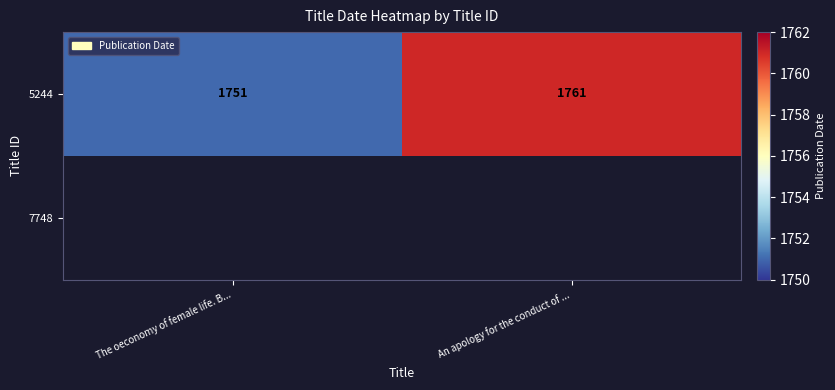

What is the difference between the maximum and minimum values in the 5244 series?

10